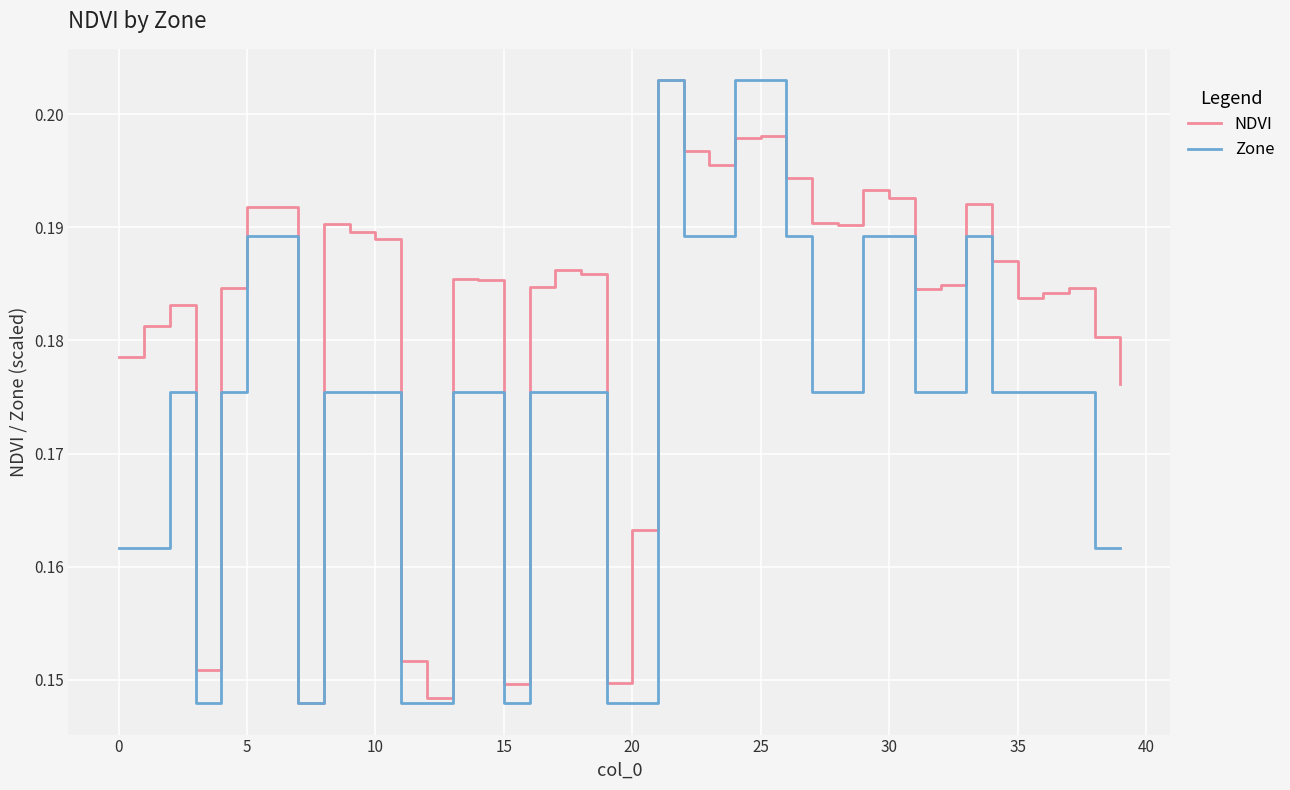

Rank the series by their average value, from highest to lowest.

NDVI, Zone